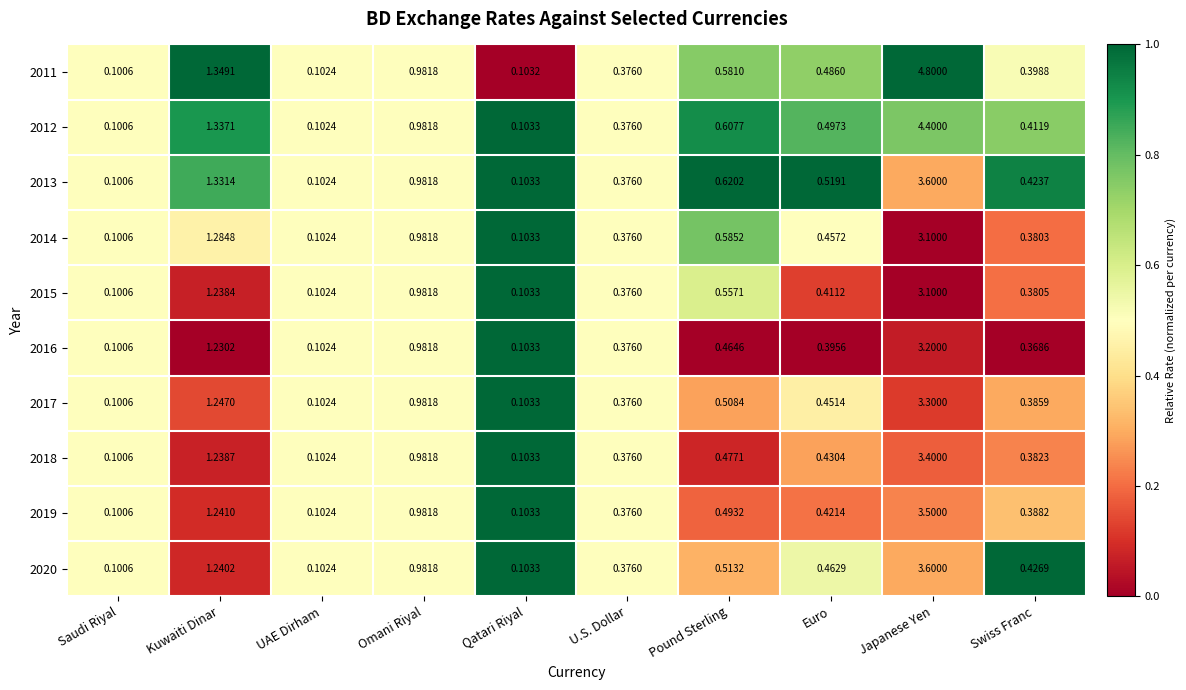

Which category has the highest value in the 2014 series?

Japanese Yen